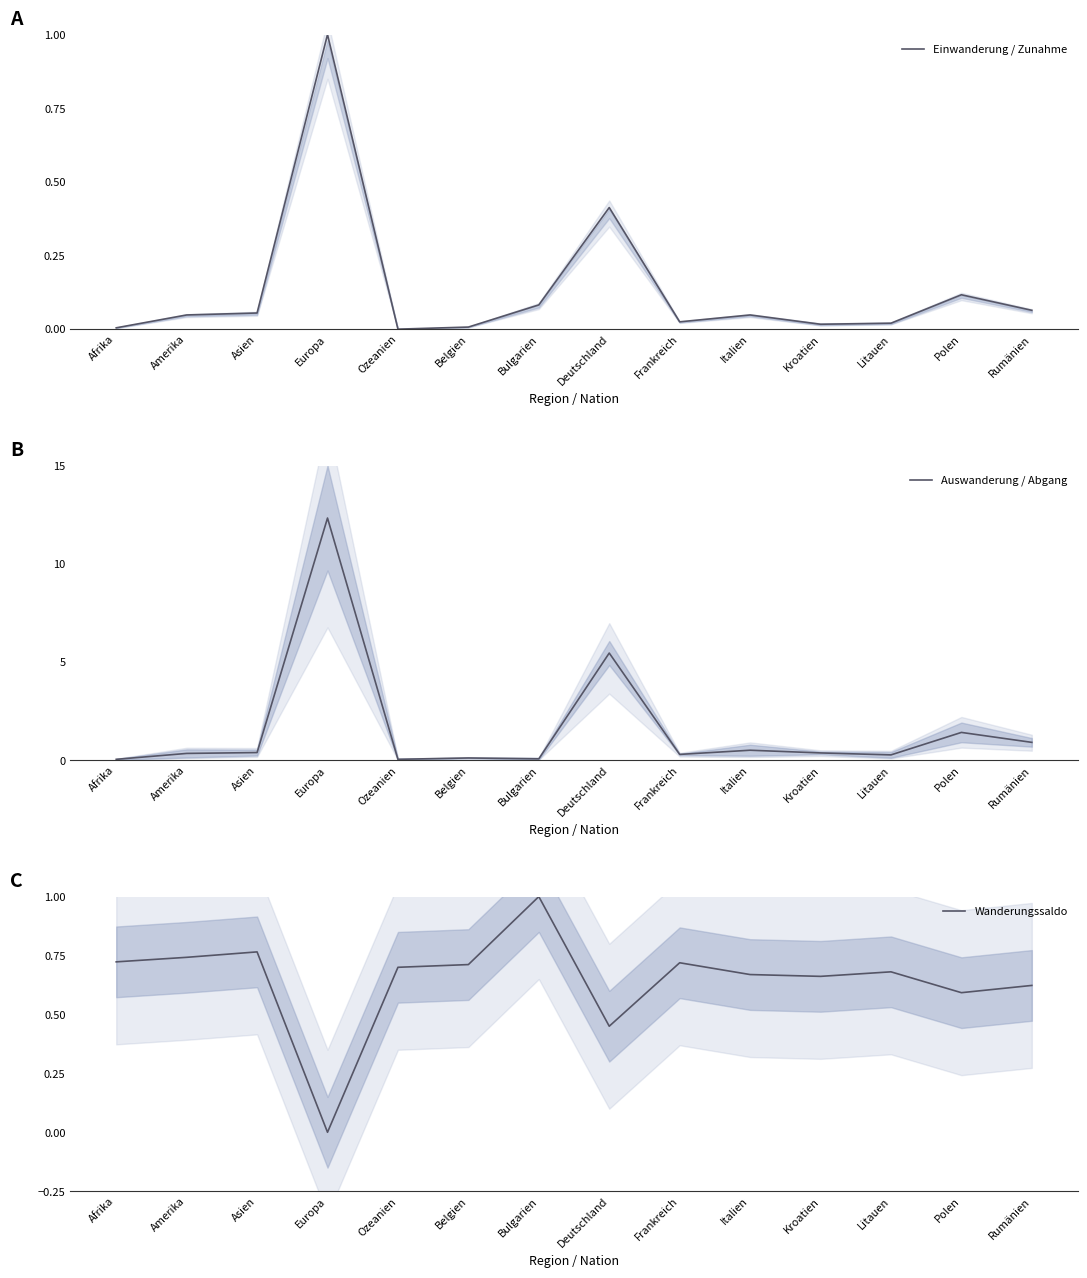

How many data points in Einwanderung / Zunahme are above 0?

13